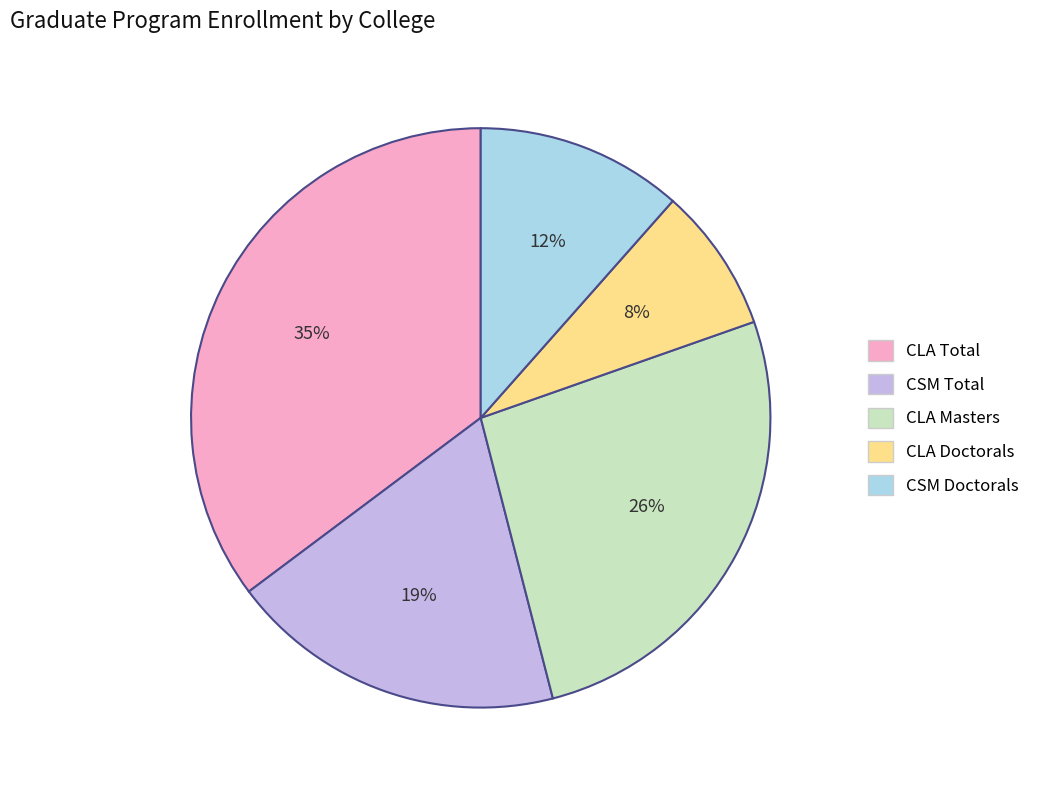

To the nearest percent, what is the average slice percentage?

20%